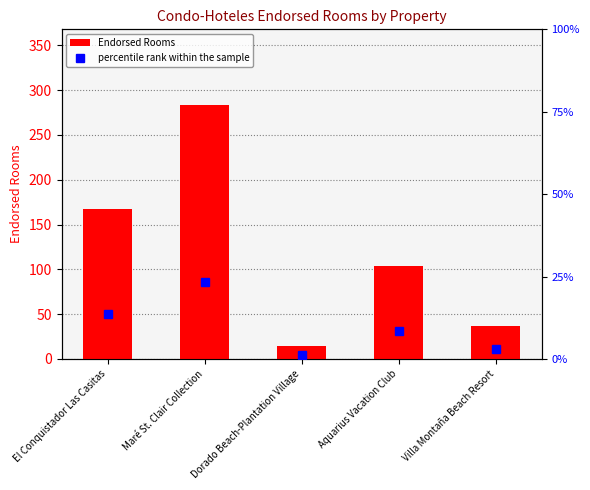

Rank the categories by value from lowest to highest.

Dorado Beach-Plantation Village, Villa Montaña Beach Resort, Aquarius Vacation Club, El Conquistador Las Casitas, Maré St. Clair Collection